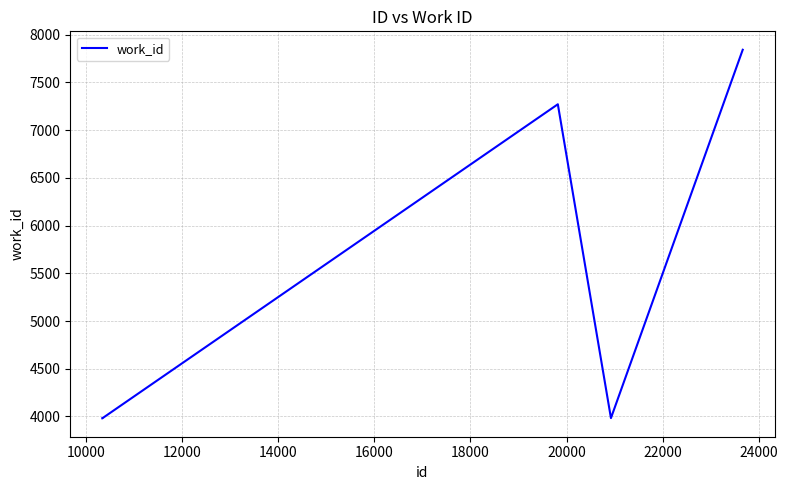

What is the maximum value shown in the chart?

7842